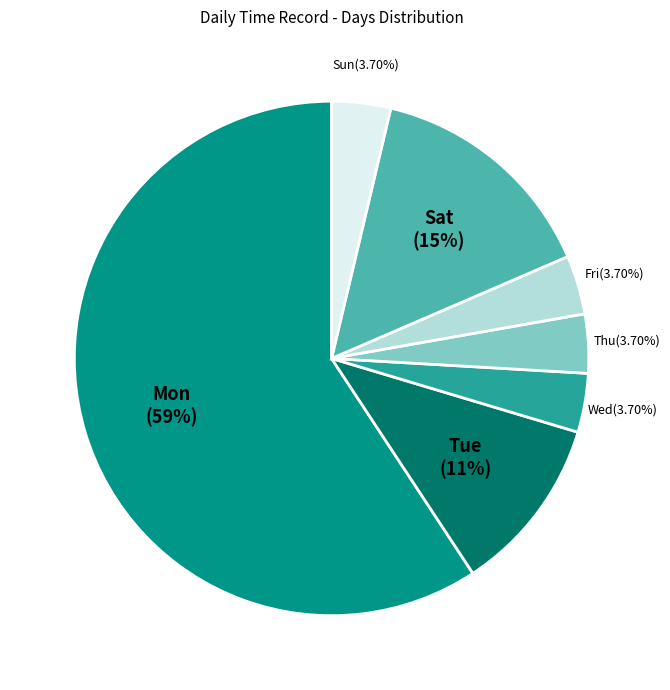

How many segments does this pie chart have?

7